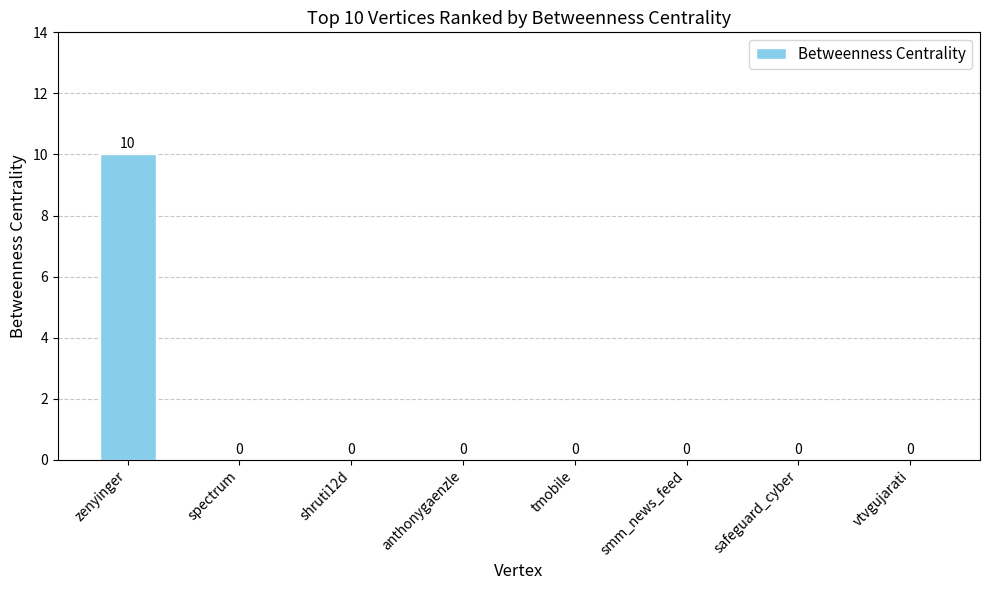

Which category has the highest value across all series?

zenyinger